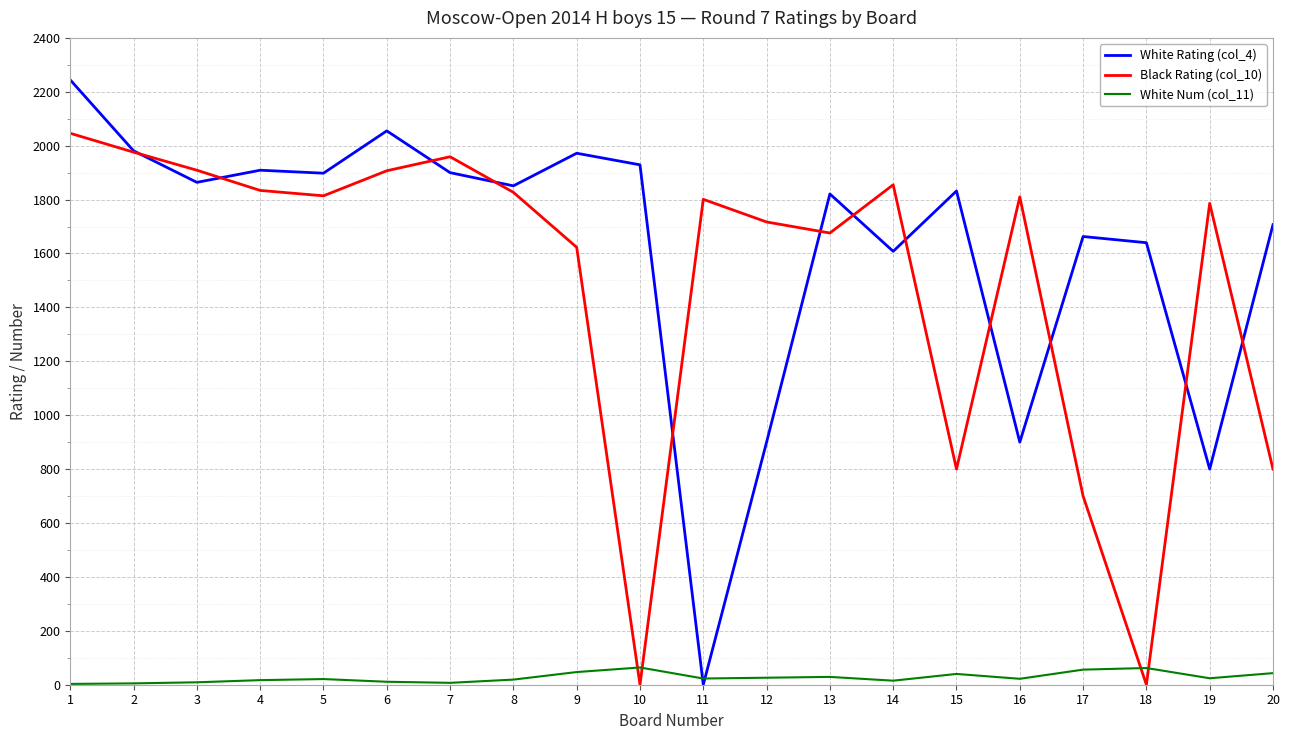

Rank the series by their maximum value, from highest to lowest.

White Rating (col_4), Black Rating (col_10), White Num (col_11)